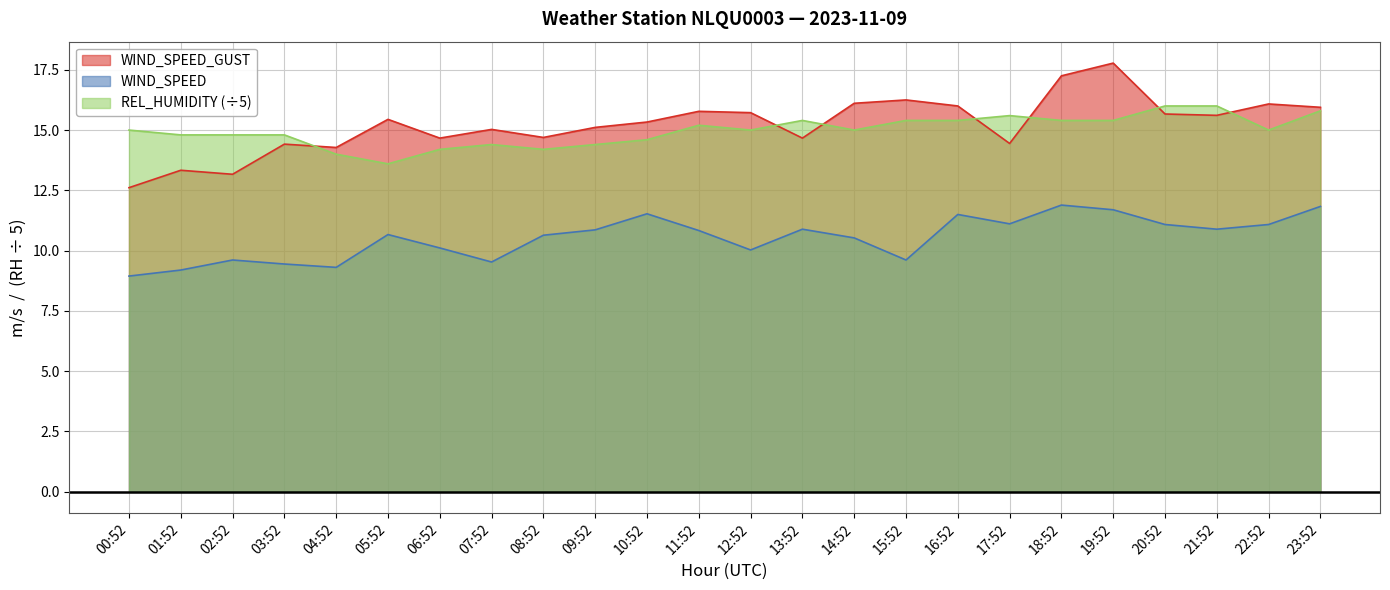

True or false: REL_HUMIDITY has a value of 23.6 at 19:52.

False